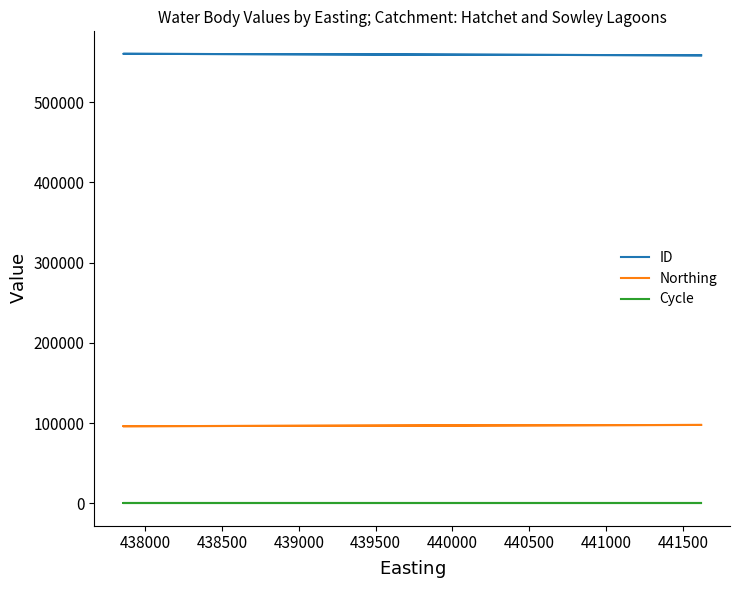

What are all the series names shown in the legend?

ID, Northing, Cycle